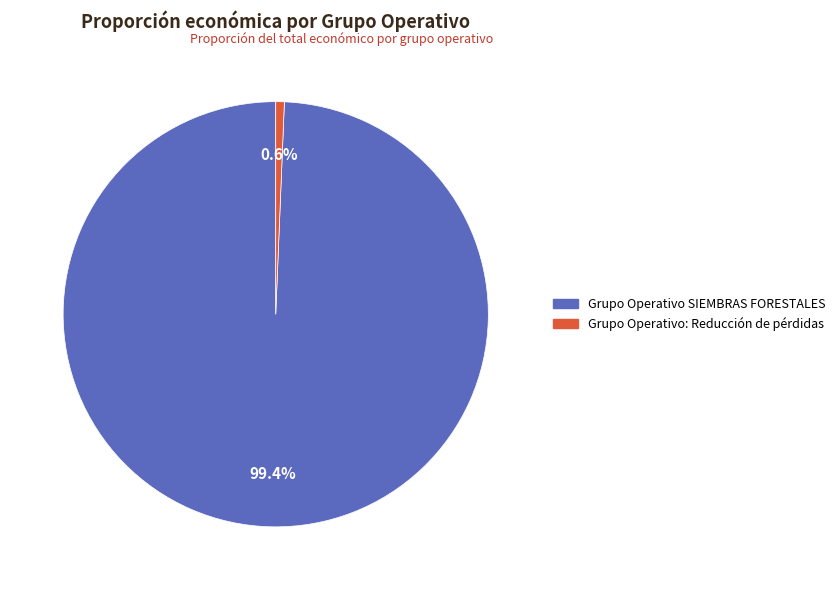

Count the number of slices in the pie.

2